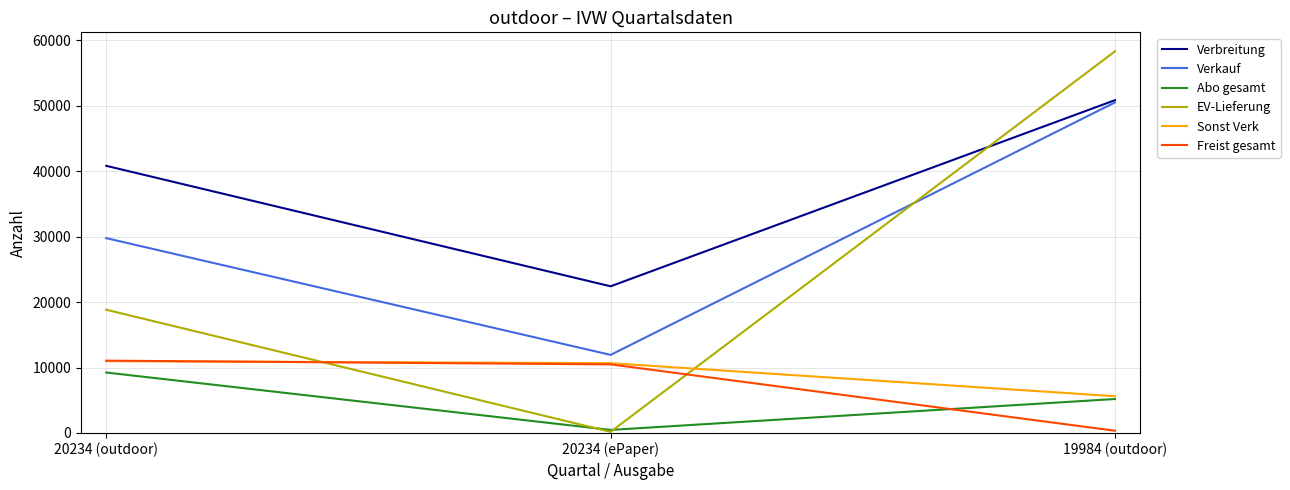

Does the chart have visible grid lines?

Yes